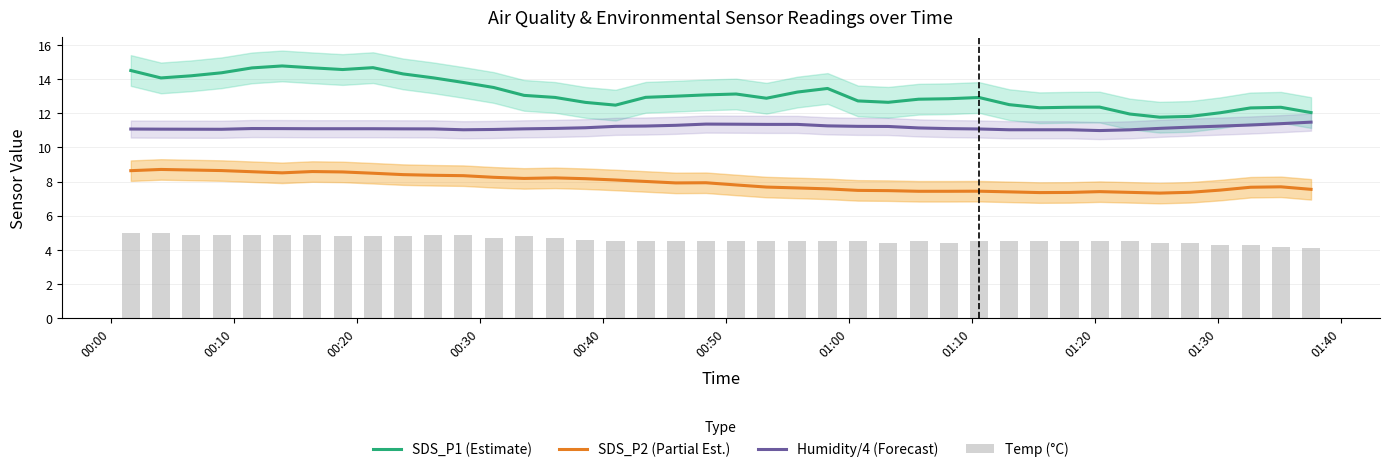

True or false: Humidity/4 (Forecast) and SDS_P1 (Estimate) cross at least once.

False